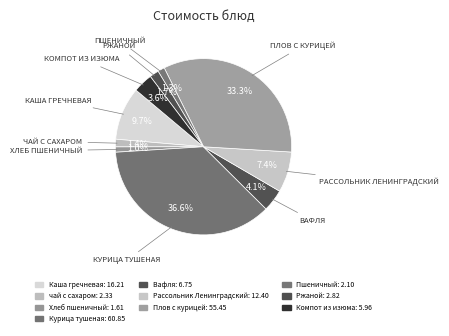

Rank the categories by value from highest to lowest.

Курица тушеная, Плов с курицей, Каша гречневая, Рассольник Ленинградский, Вафля, Компот из изюма, Ржаной, чай с сахаром, Пшеничный, Хлеб пшеничный